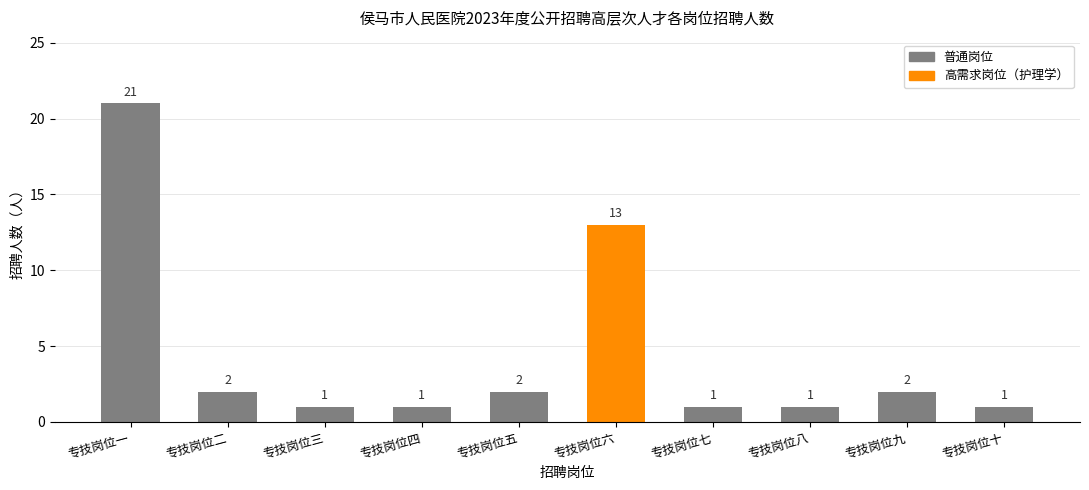

What position from the right is 专技岗位二?

9